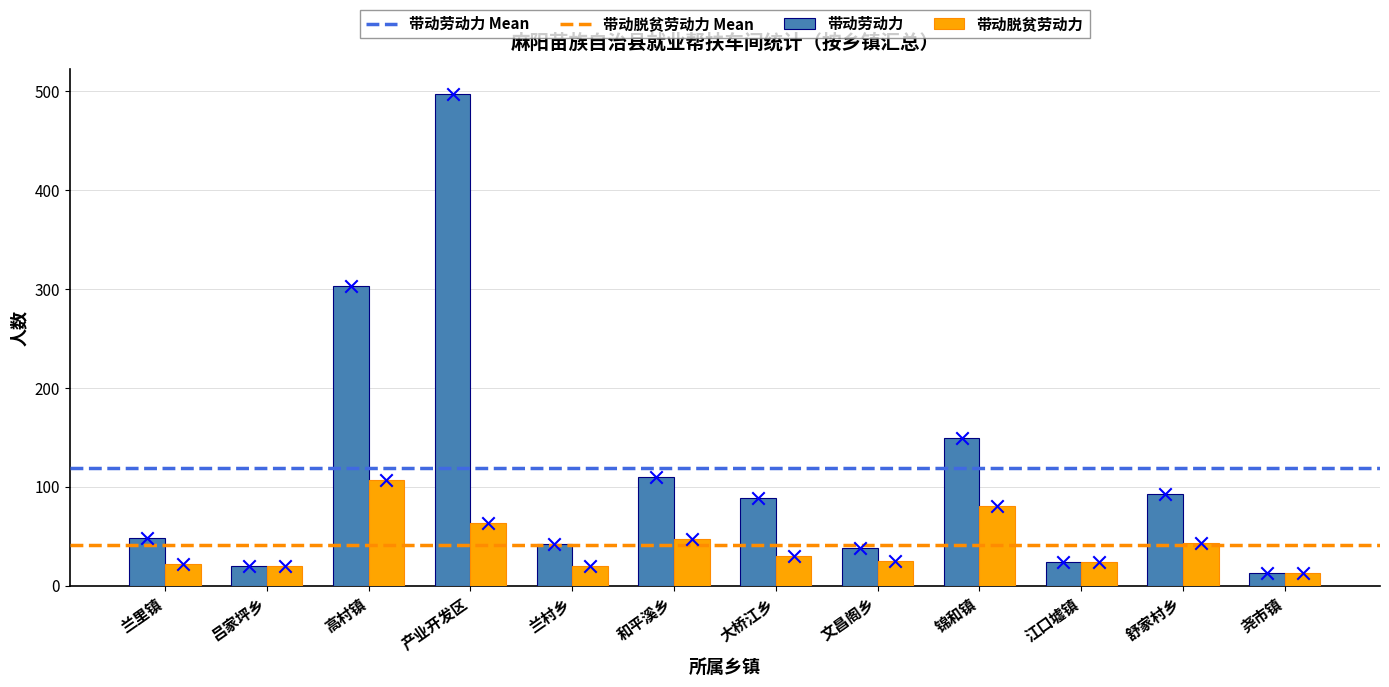

Is the value of 带动脱贫劳动力 at 兰村乡 greater than the value of 带动劳动力 at 文昌阁乡?

No